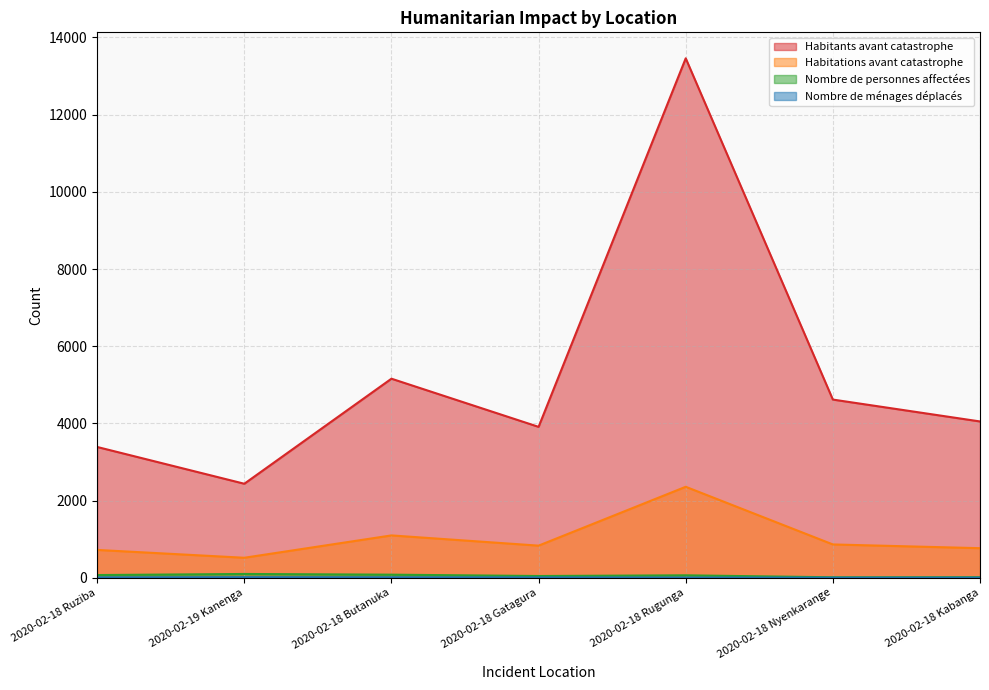

At how many categories does at least one series exceed 7875?

1